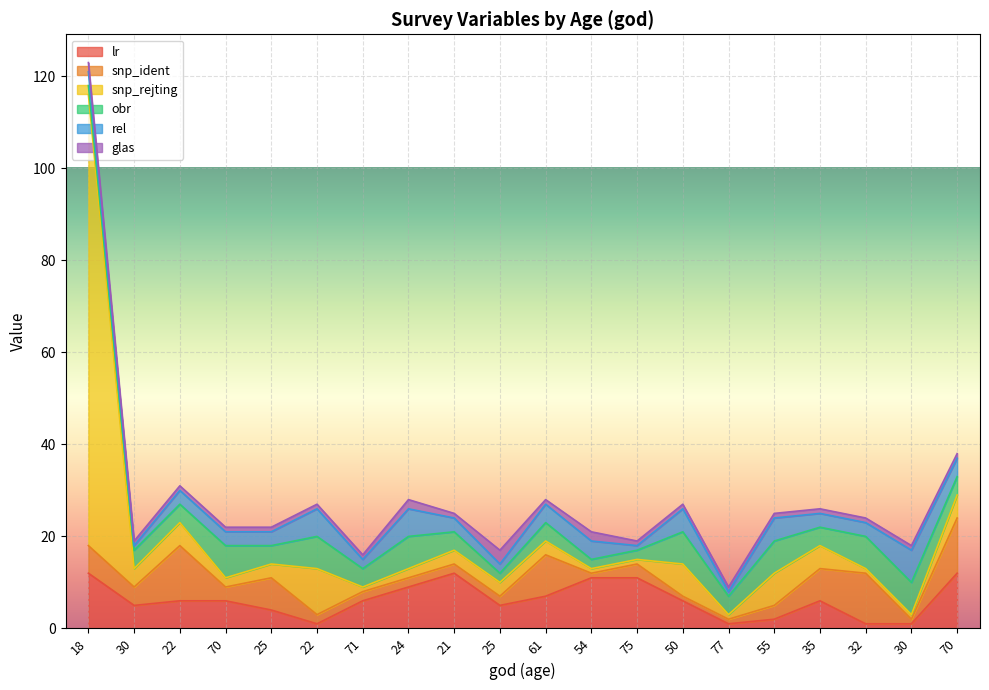

What is the value of the obr point at the 1st from the left?

2